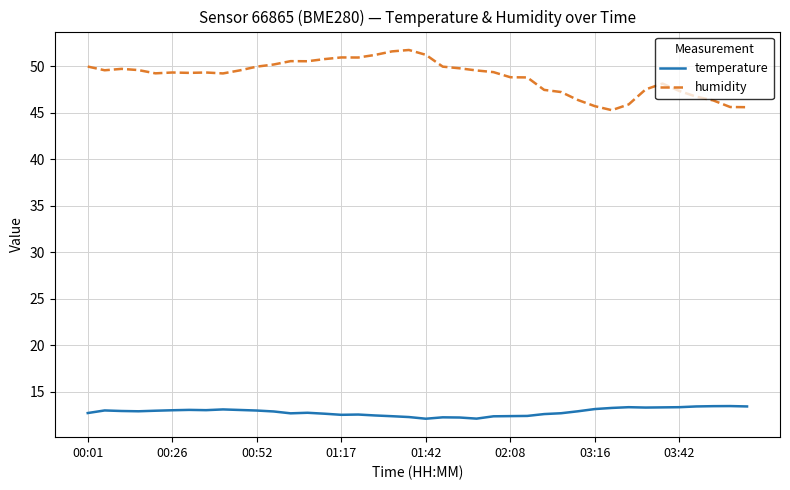

Rank the series by their average value, from lowest to highest.

temperature, humidity